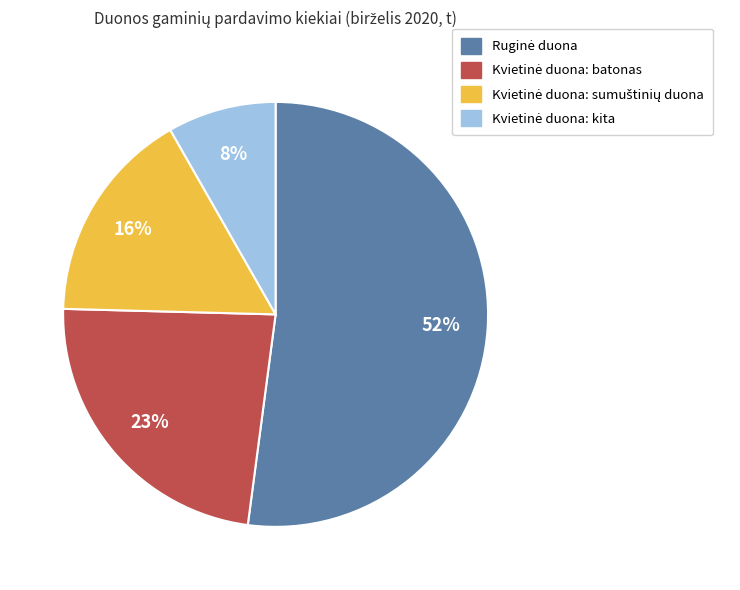

Is there a majority slice in this chart?

Yes